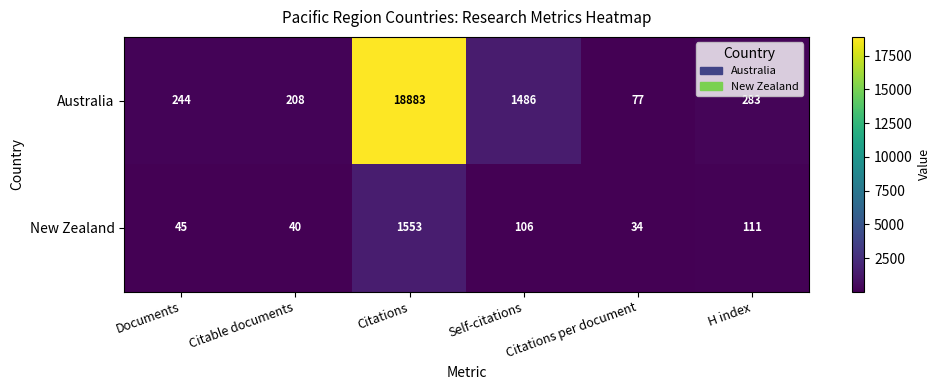

At how many categories does at least one series exceed 13988?

1